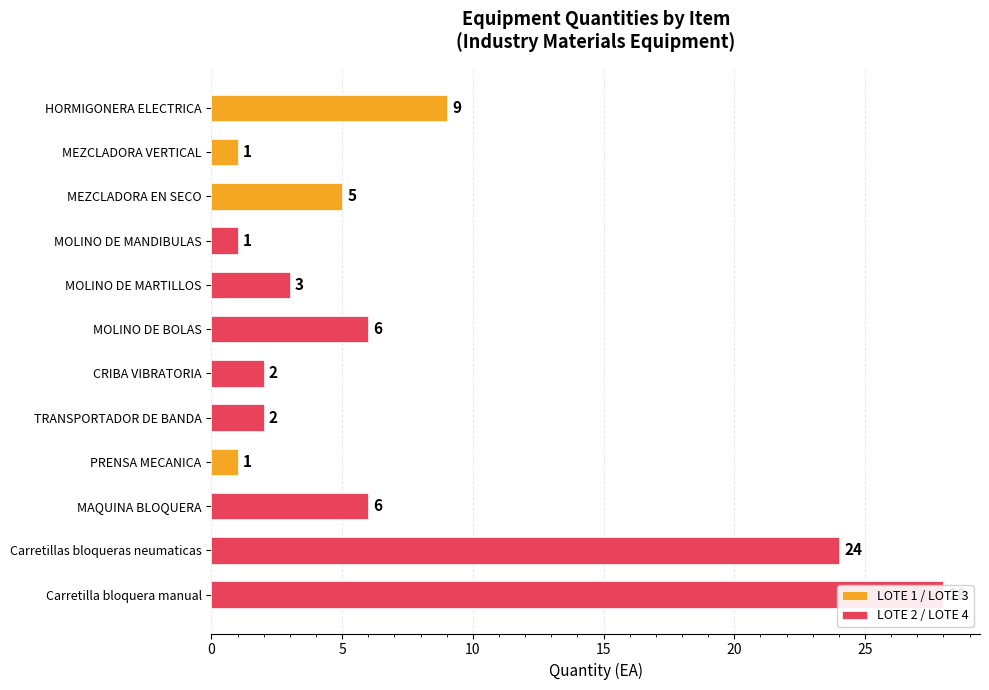

What is the difference between the maximum and minimum values?

27